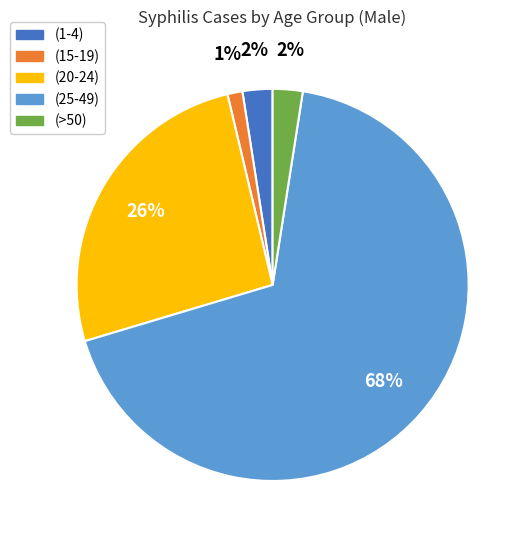

Between (>50) and (20-24), which is larger?

(20-24)